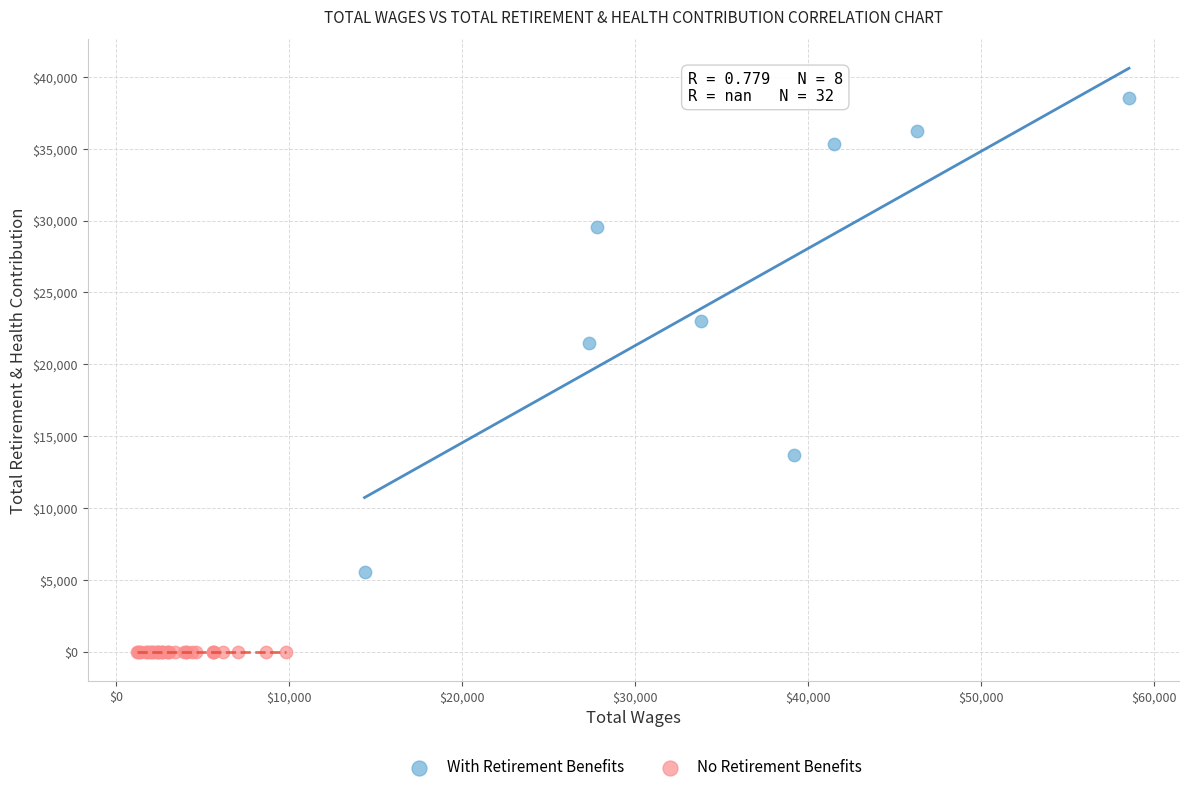

Which series contains the highest Y value?

With Retirement Benefits